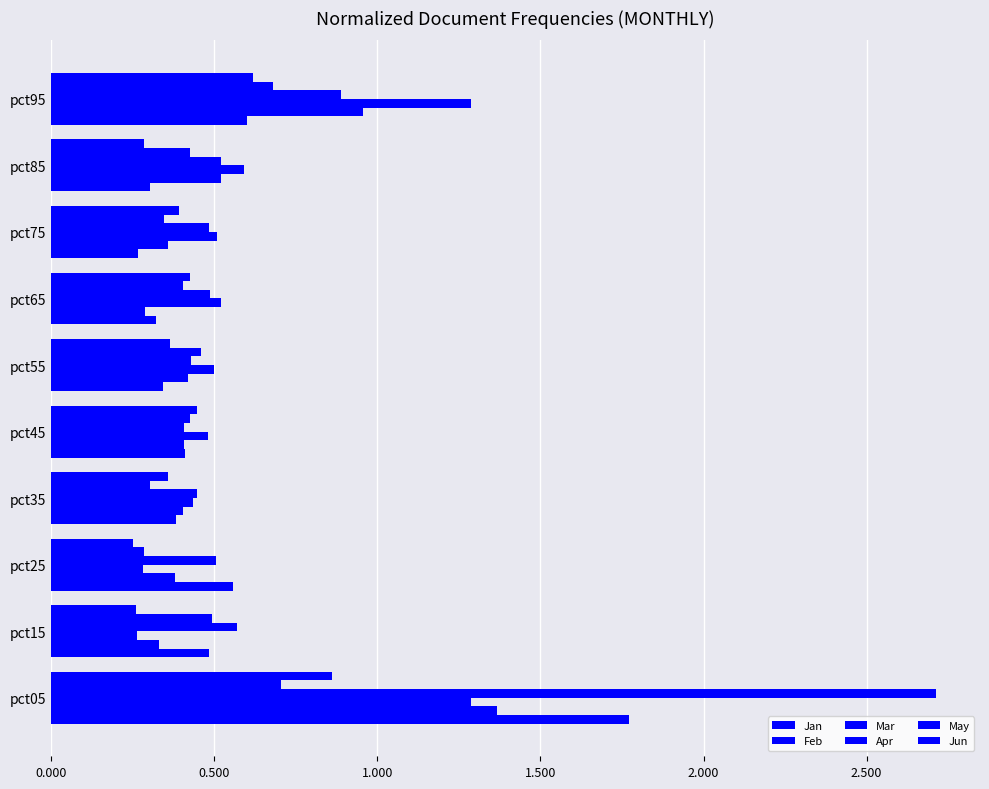

How many series are shown in this chart?

6